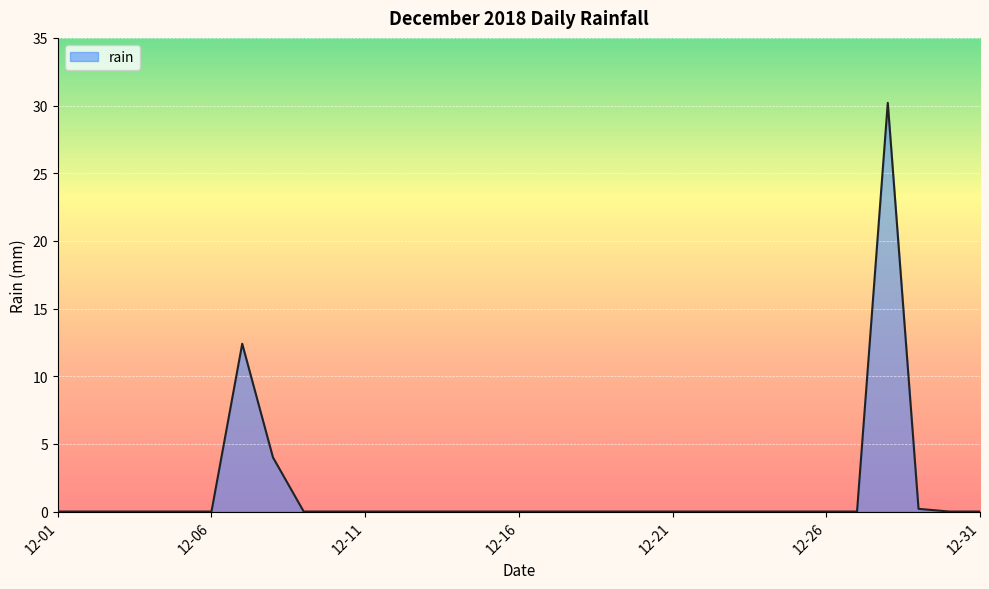

What is the maximum value shown in the chart?

30.2